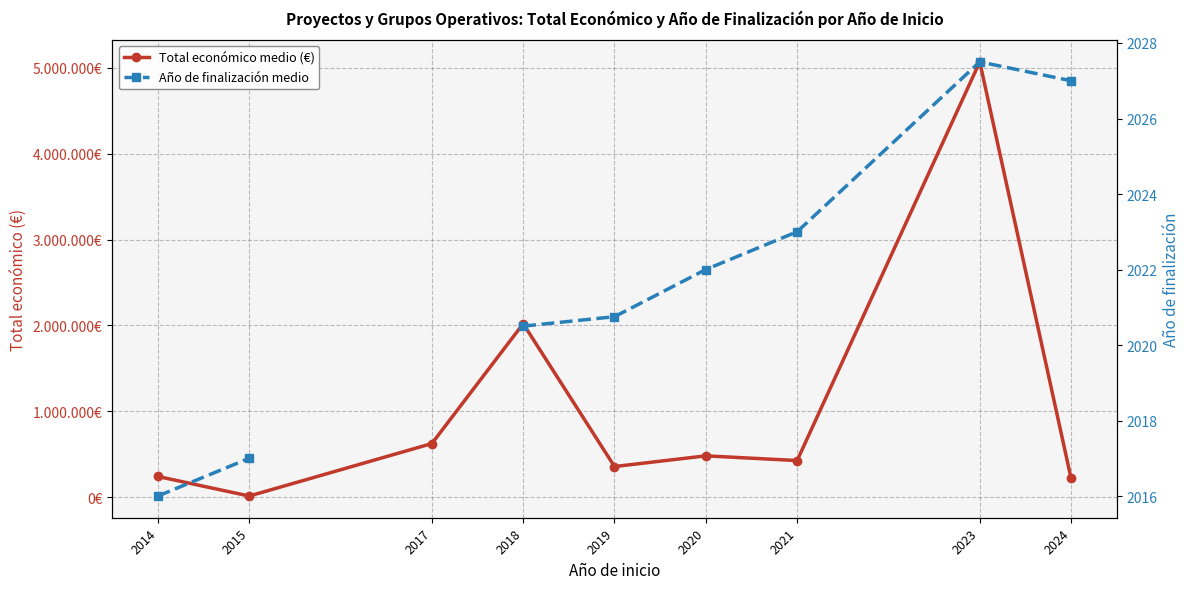

True or false: Total económico medio (€) and Año de finalización medio cross at least once.

False